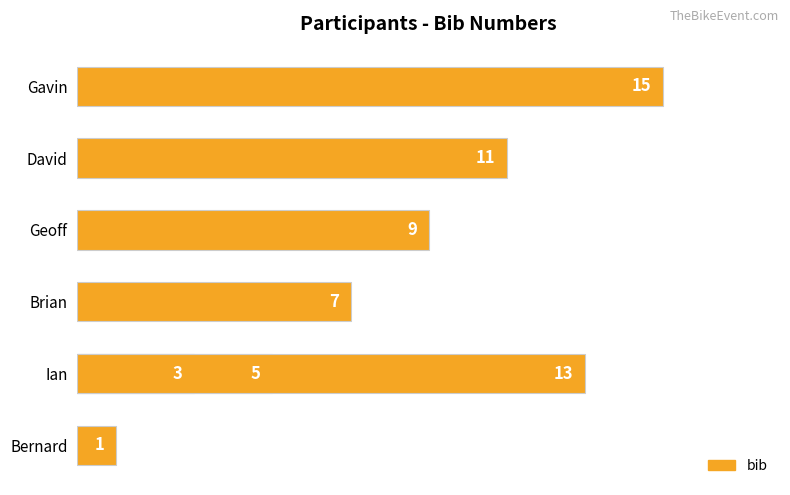

What is the smallest value displayed?

1